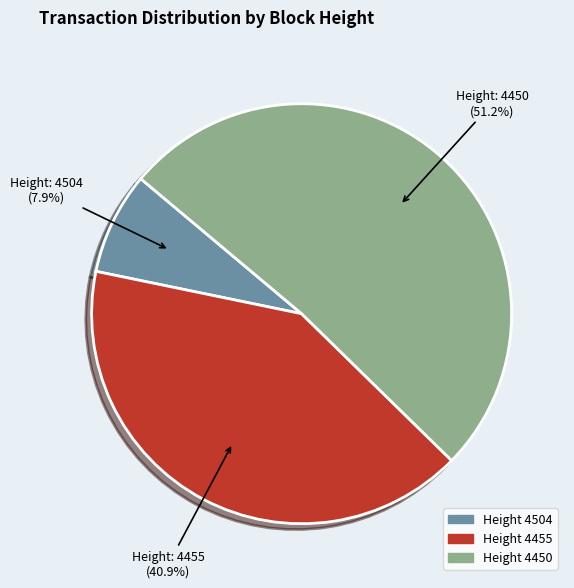

Does any single category account for the majority?

Yes